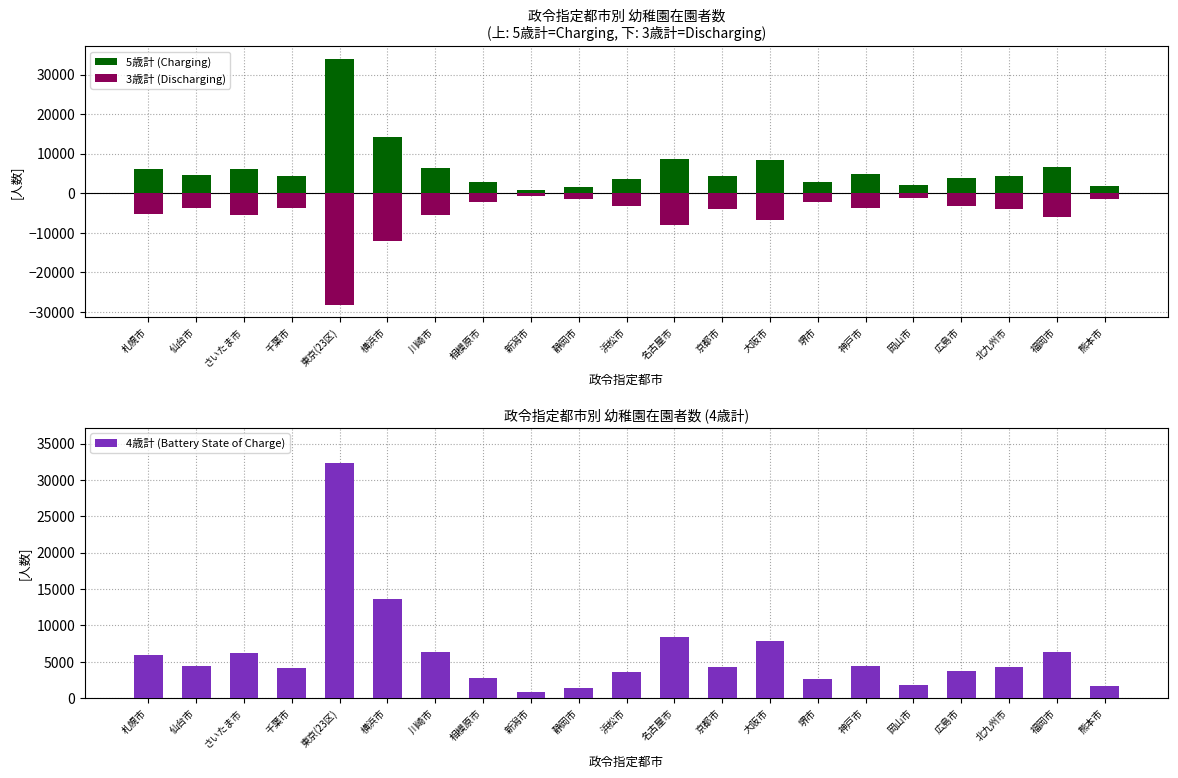

Reading right to left, what are all the values shown in this chart?

5歳計 (Charging): 1708	6600	4341	3941	2003	4789	2788	8465	4444	8553	3635	1488	879	2931	6365	14340	34035	4314	6040	4504	6238
3歳計 (Discharging): -1500	-5949	-4118	-3357	-1191	-3766	-2339	-6853	-3962	-8022	-3230	-1380	-720	-2319	-5497	-12095	-28185	-3674	-5474	-3834	-5282
4歳計 (Battery State of Charge): 1631	6402	4313	3694	1810	4374	2595	7850	4230	8351	3568	1408	782	2726	6286	13570	32315	4095	6170	4411	5912